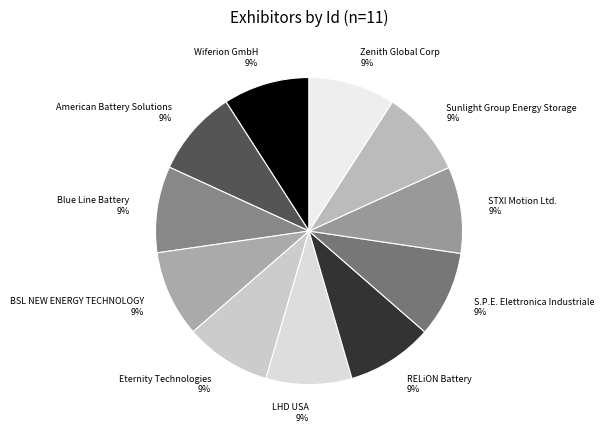

To the nearest percent, what percentage of the pie is STXI Motion Ltd.?

9%